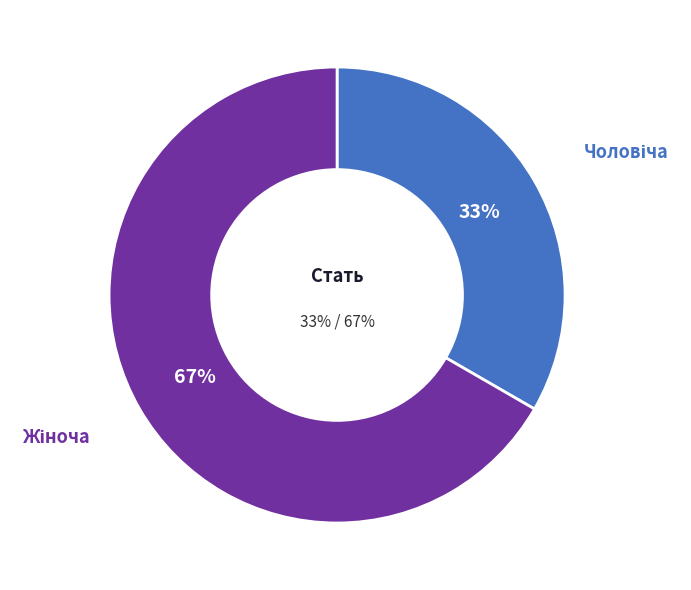

How many segments does this pie chart have?

2